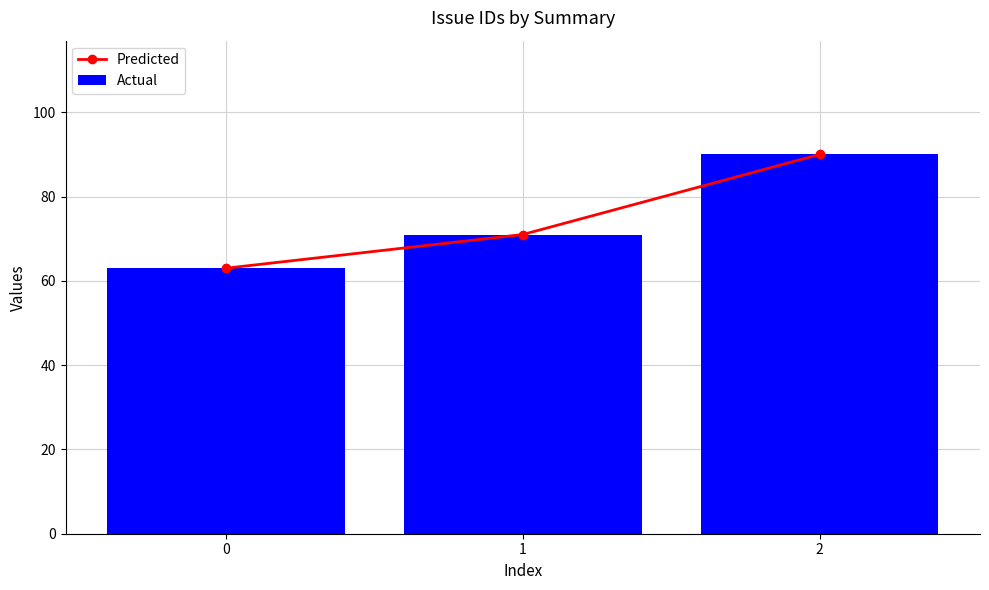

How many Actual values are between 63 and 90?

3